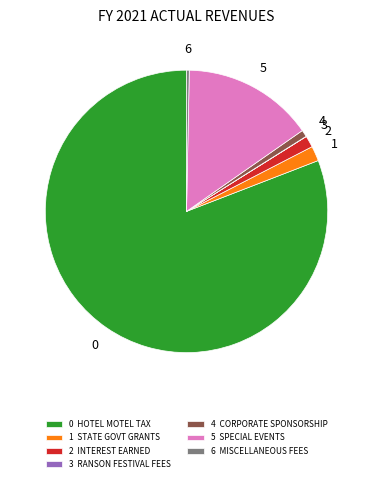

What is the ratio of the value at 2 INTEREST EARNED to the value at 1 STATE GOVT GRANTS?

0.8